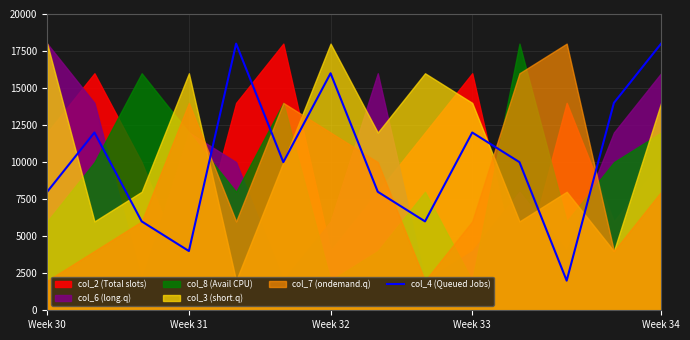

Is it true that the value at 5 is 10000?

True